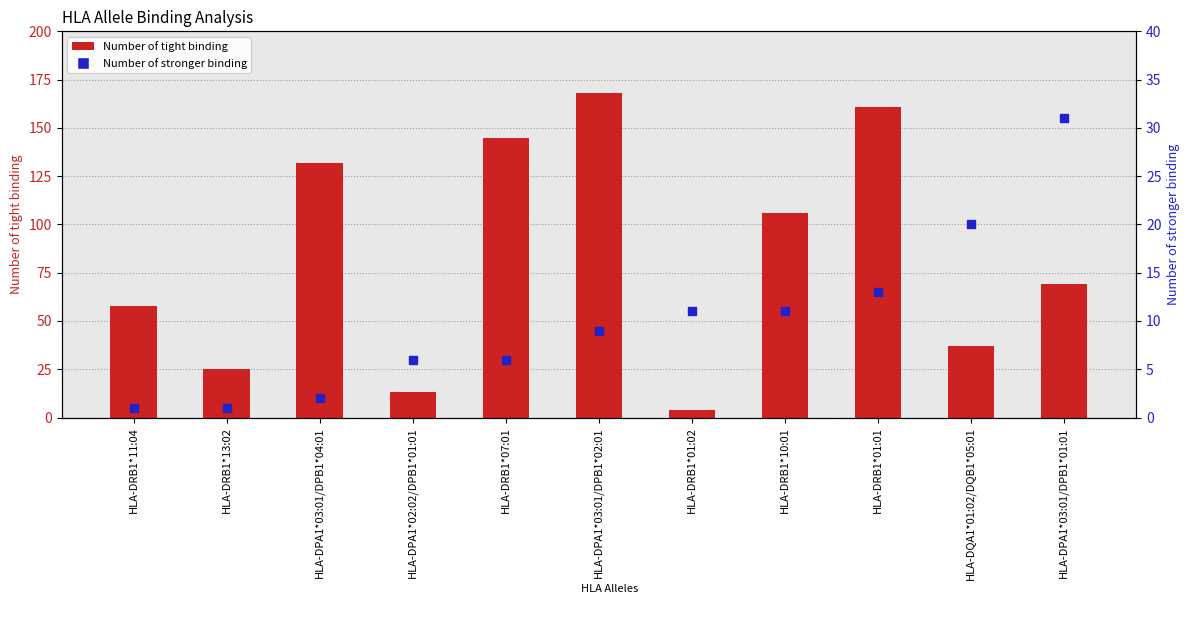

Which series has the largest Y range (max minus min)?

Number of tight binding